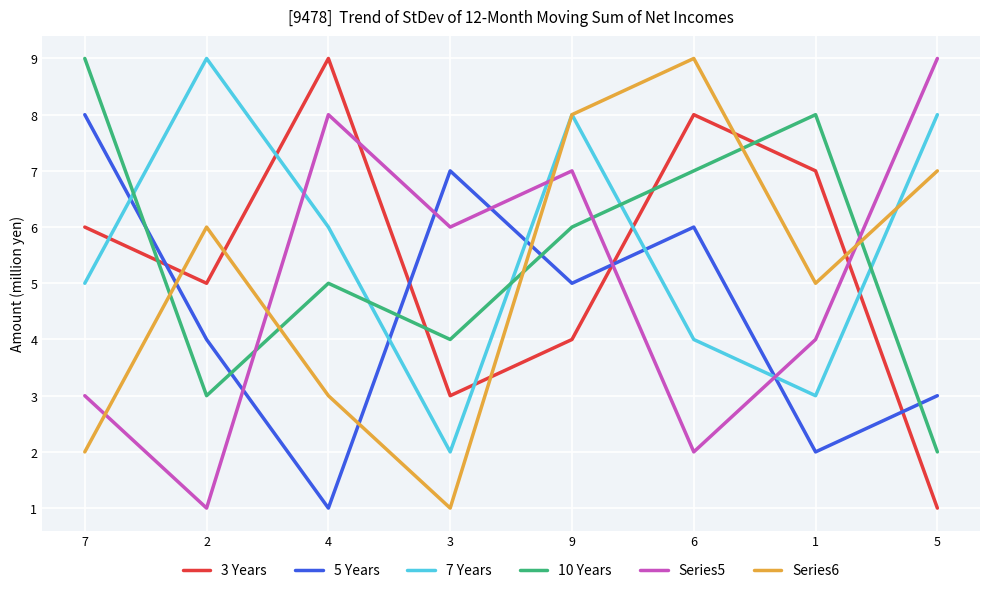

What position from the right is 2?

7